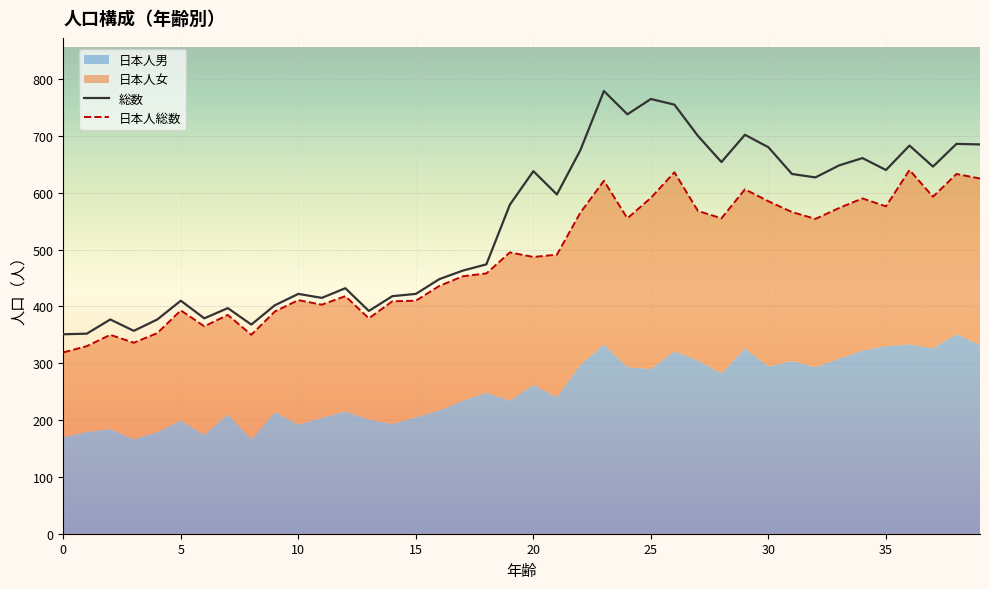

What is the maximum value for 総数?

779